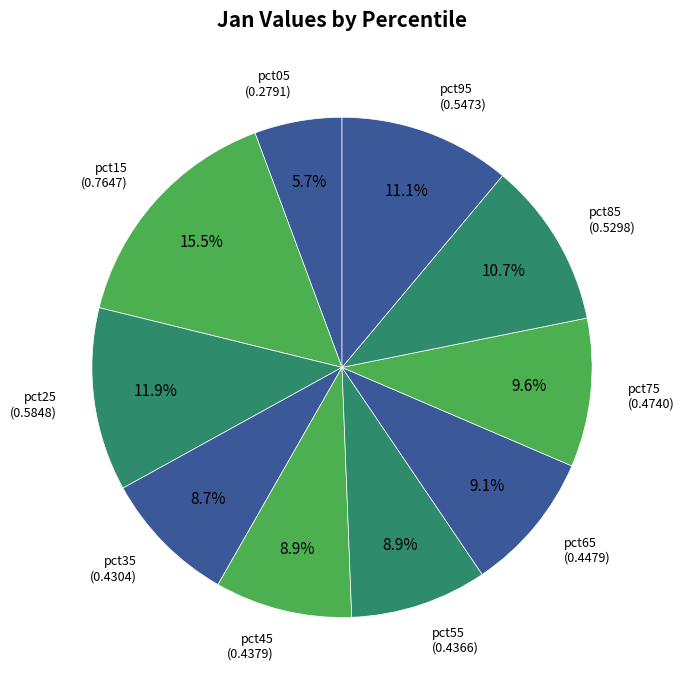

How many slices are in this pie chart?

10